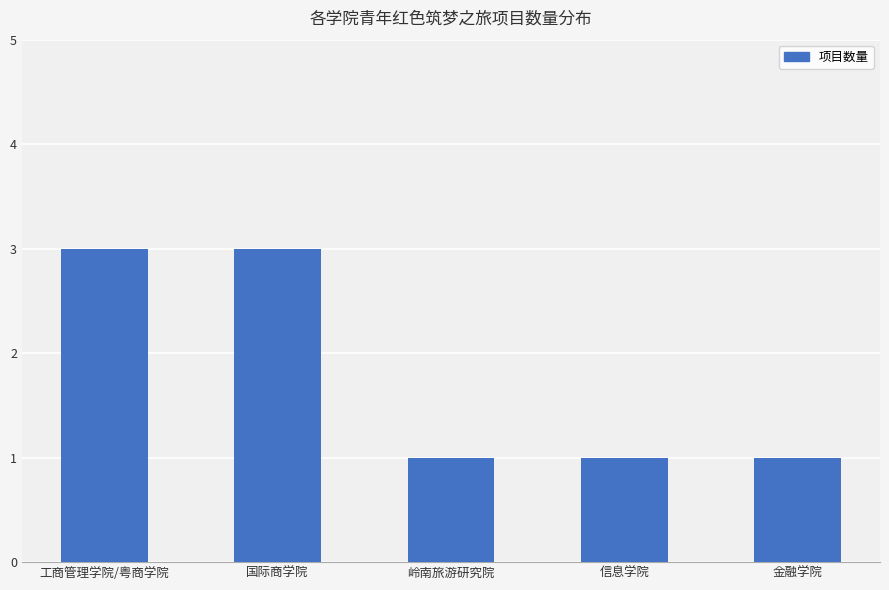

Approximately how many times larger is the value at 岭南旅游研究院 compared to 金融学院?

1.0